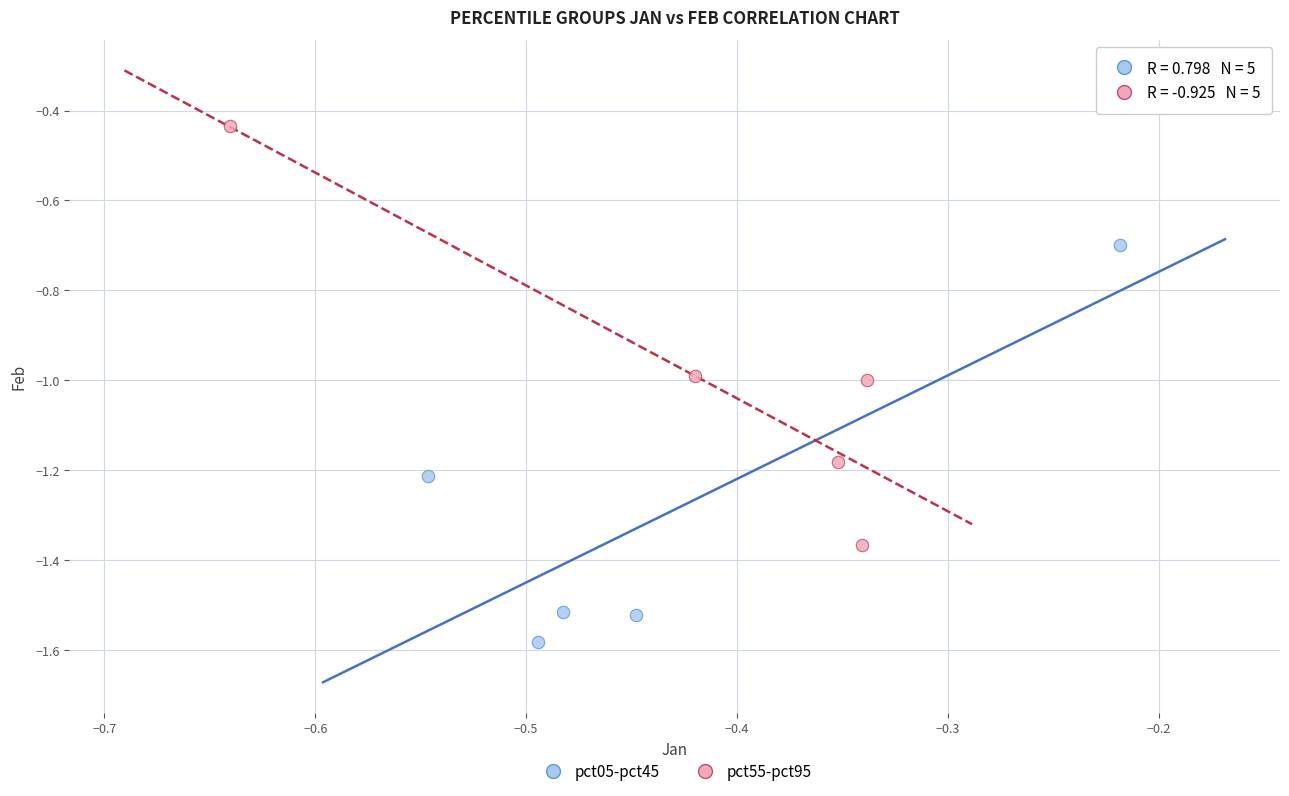

What are all the series names shown in the legend?

pct05-pct45, pct55-pct95